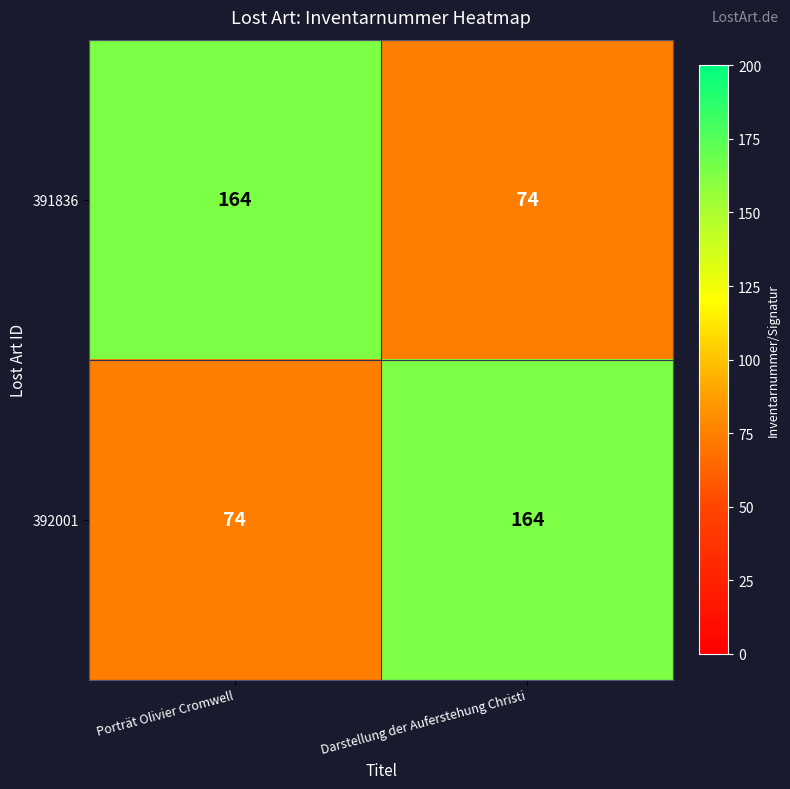

What is the maximum value shown in the chart?

164